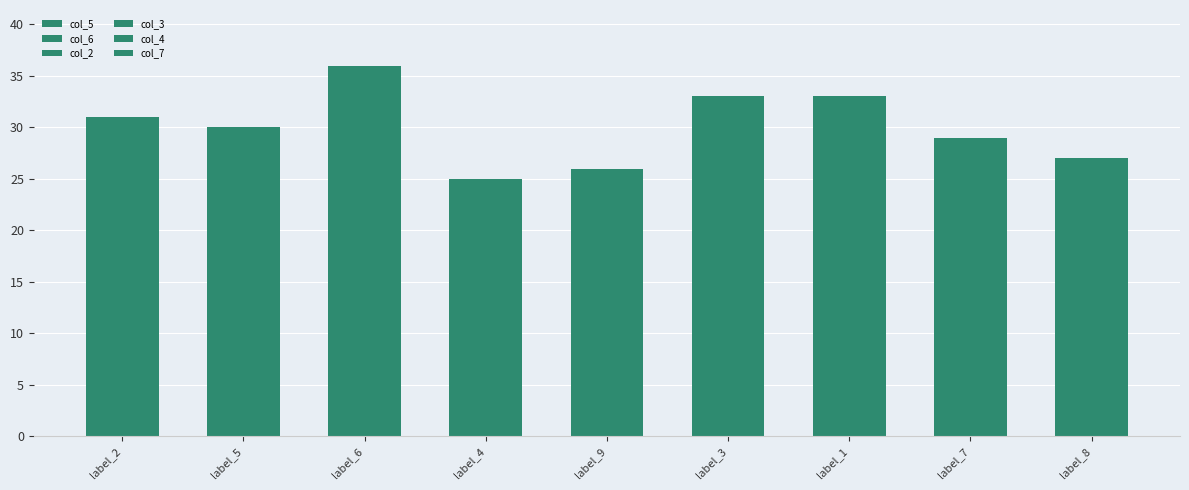

How many bars are there in total?

9